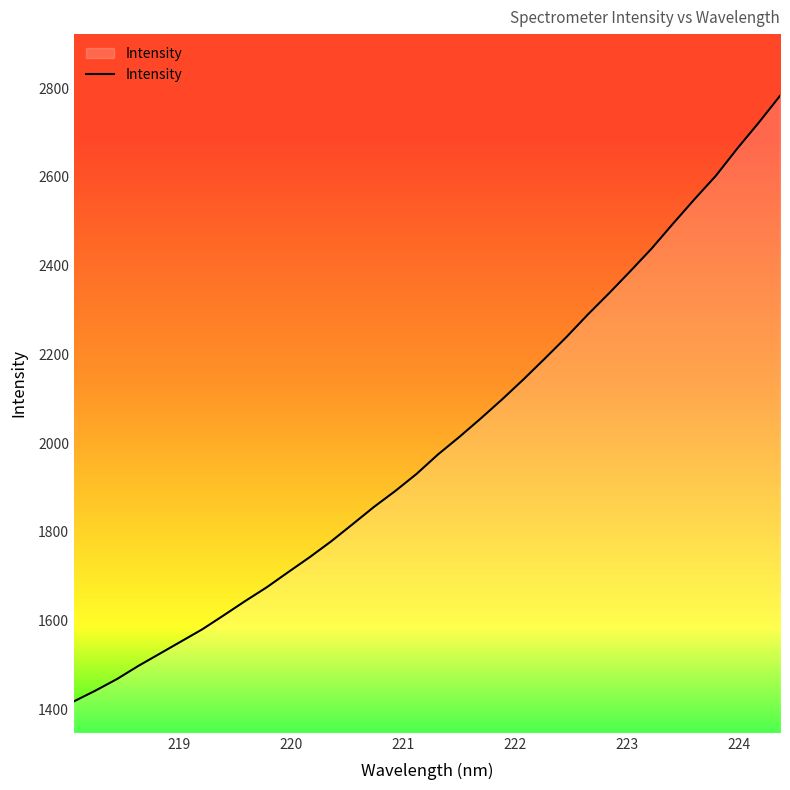

What is the greatest value displayed?

2782.7